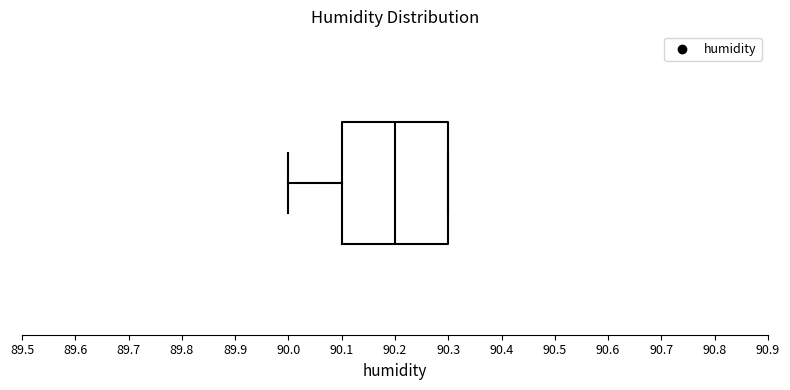

Read this box plot against the x-axis: the position of the median line, the range covered by the box, and the ends of both whiskers. The values are not printed on the chart, so give them approximately, as read against the axis.

median 90.2, box 90.1 to 90.3, whiskers 90.0 to 90.3